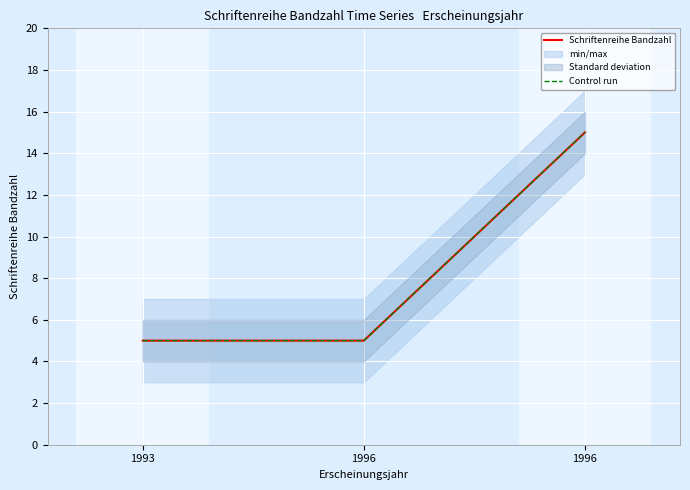

What is the highest value of the Control run series?

15